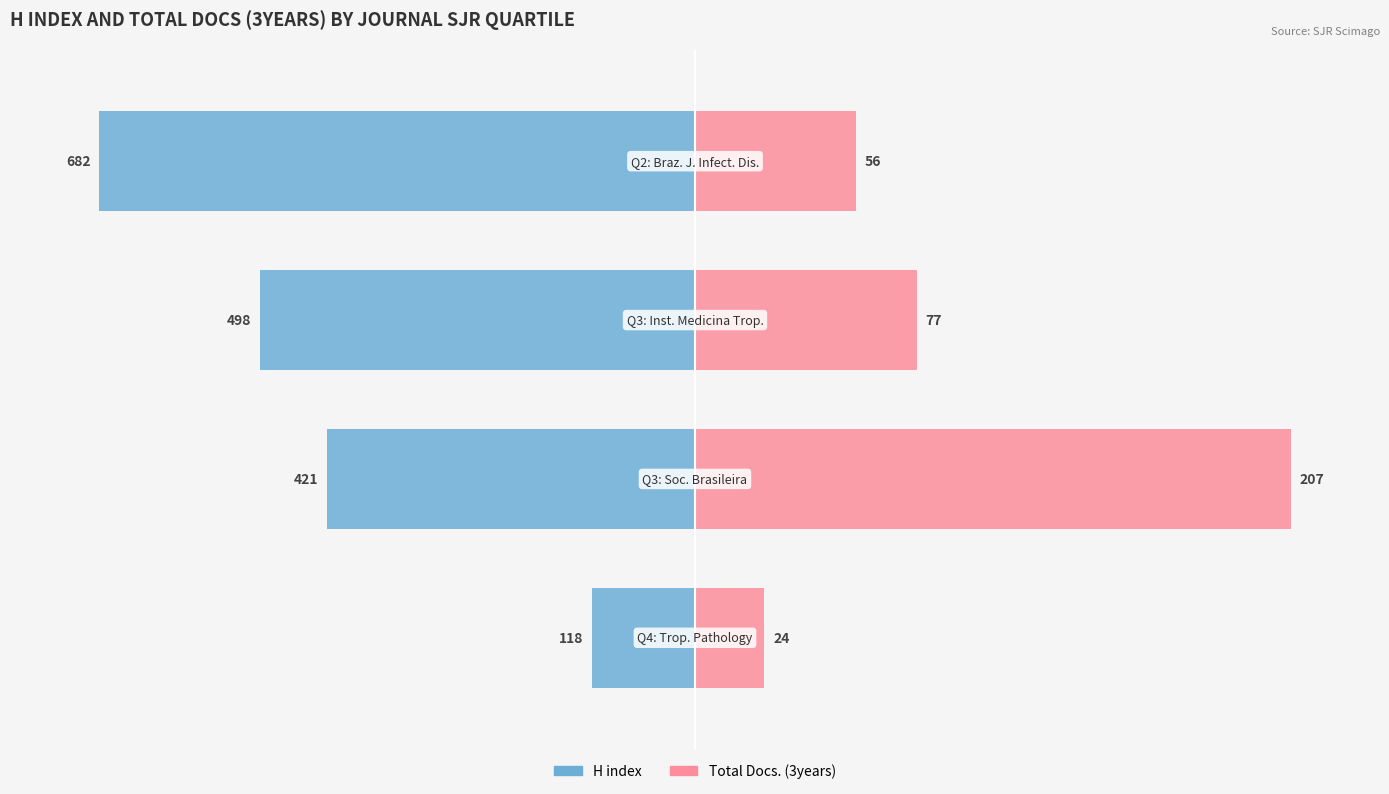

Reading left to right, extract all data points from this chart.

H index: −150=-17.3	−100=-61.7	−50=-73.0	0=-100.0
Total Docs. (3years): −150=11.6	−100=100.0	−50=37.2	0=27.1